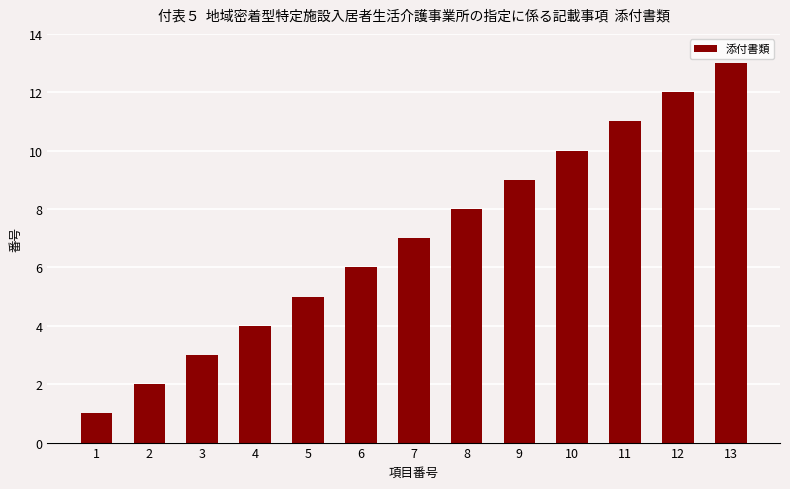

What is the ratio of the value at 6 to the value at 2?

3.0